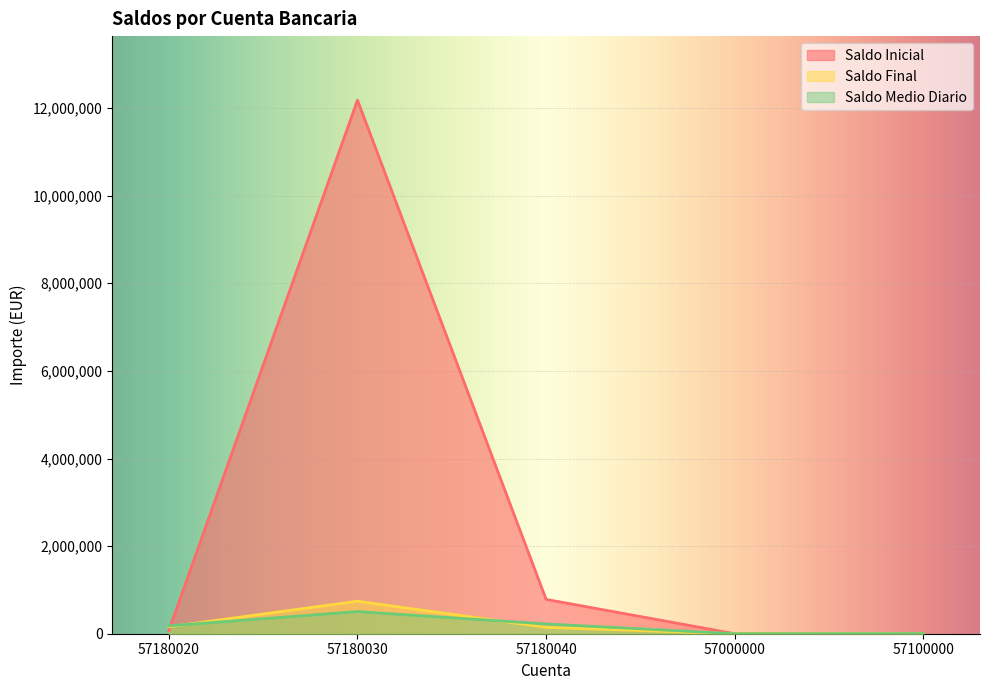

What are all the series names shown in the legend?

Saldo Inicial, Saldo Final, Saldo Medio Diario